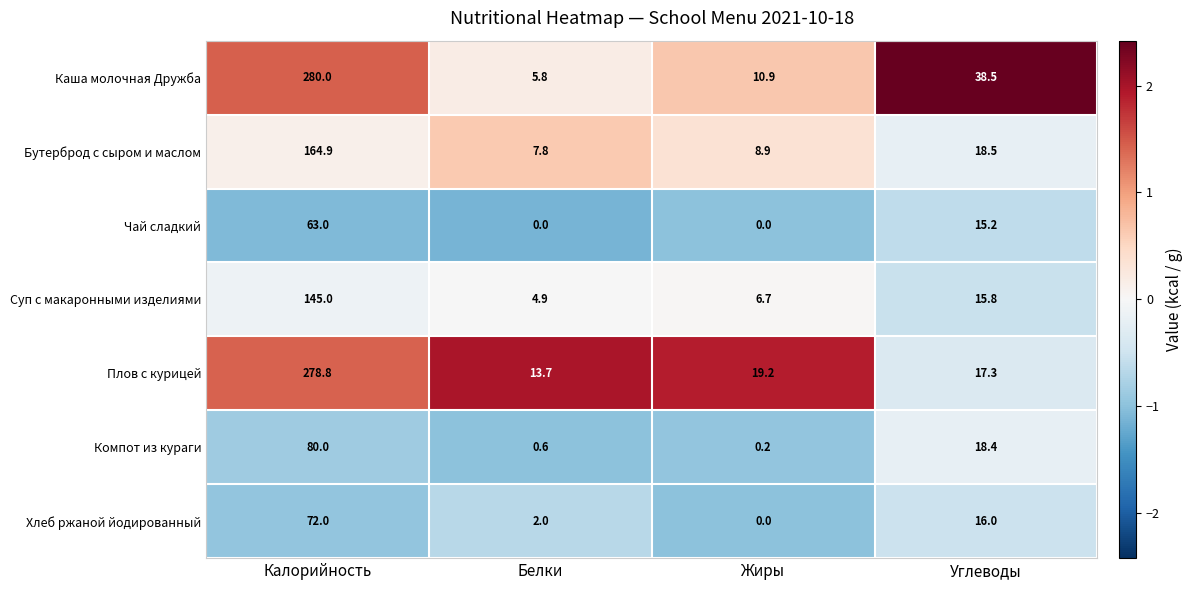

Between Белки and Углеводы, which series saw the biggest shift?

Каша молочная Дружба